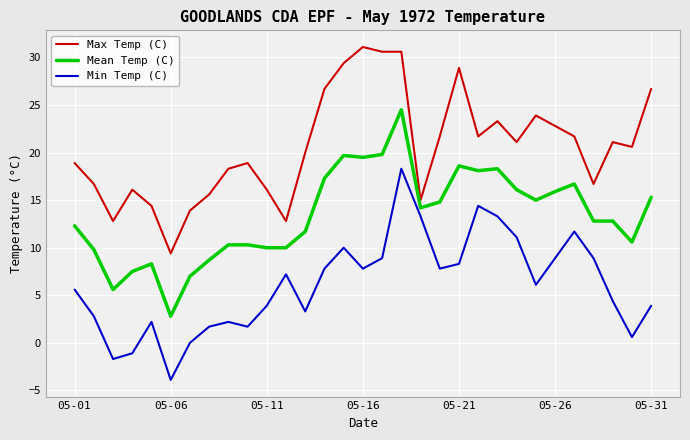

Which series has the largest total across all categories?

Max Temp (C)